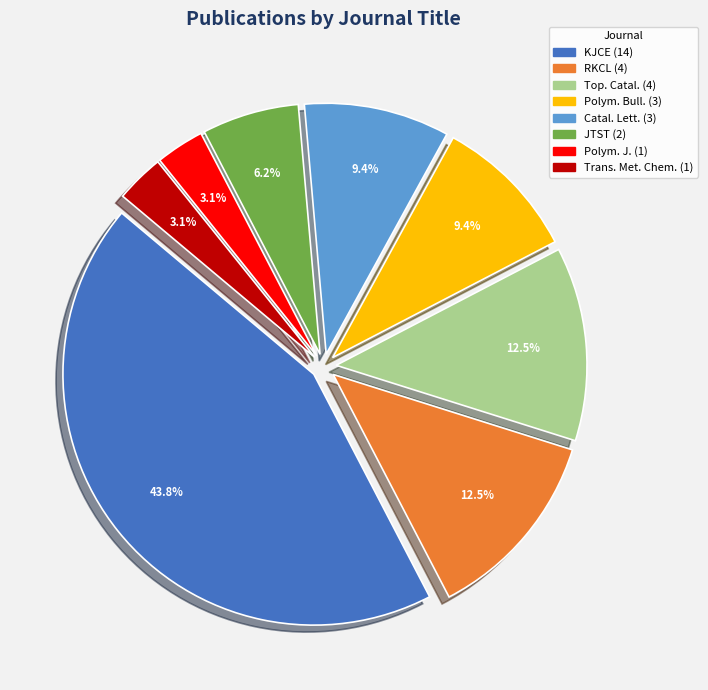

Is there a majority slice in this chart?

No